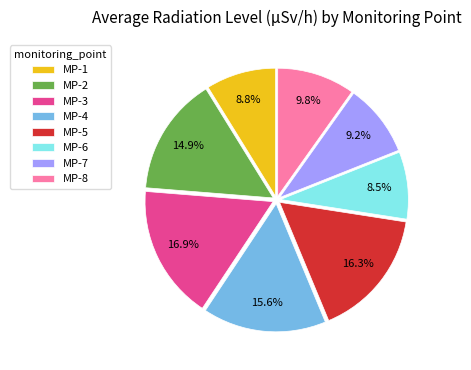

To the nearest percent, what is the combined percentage of MP-2 and MP-3?

32%